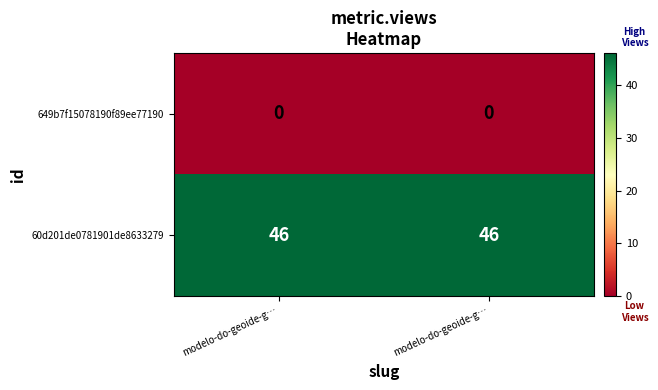

How many series are shown in this chart?

2